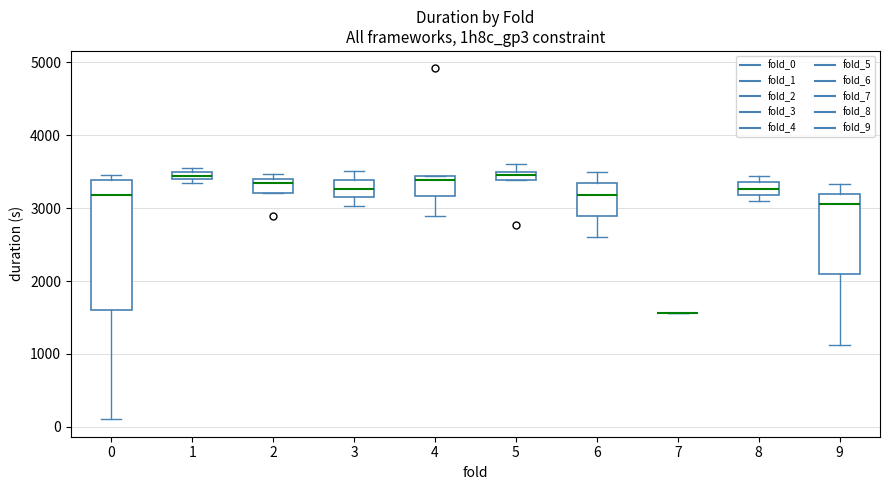

Where is the lower edge of the box at x = 5 on the y-axis? The values are not printed on the chart, so give them approximately, as read against the axis.

3400